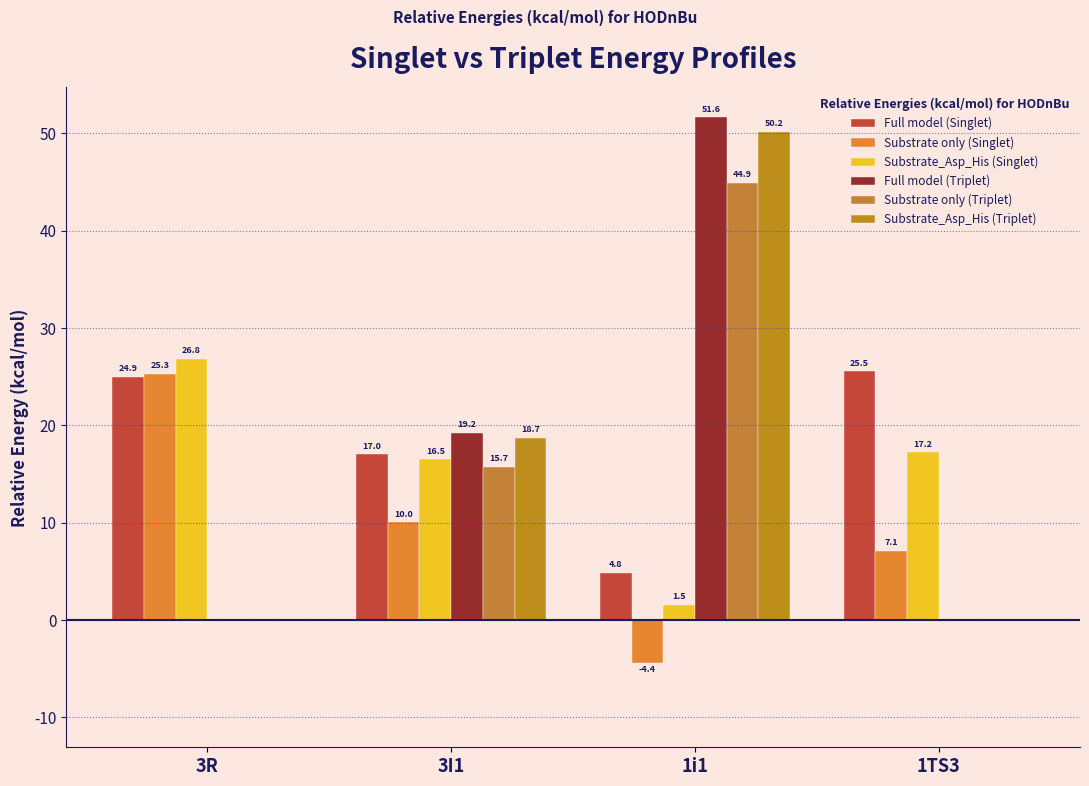

How many groups of bars are there?

4